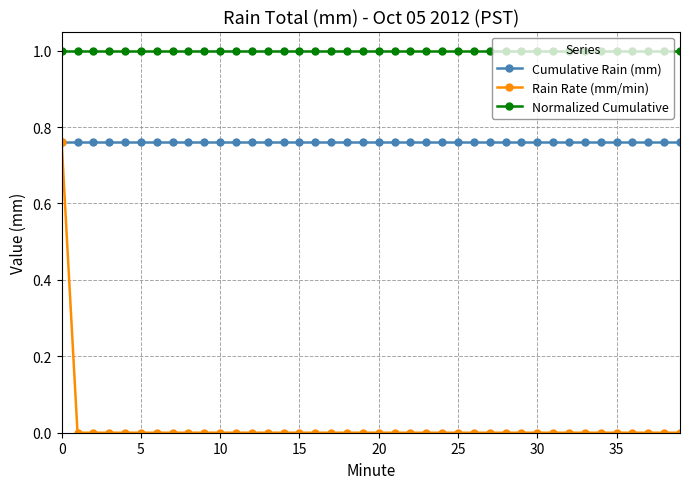

List the series in order of their overall mean, highest first.

Normalized Cumulative, Cumulative Rain (mm), Rain Rate (mm/min)